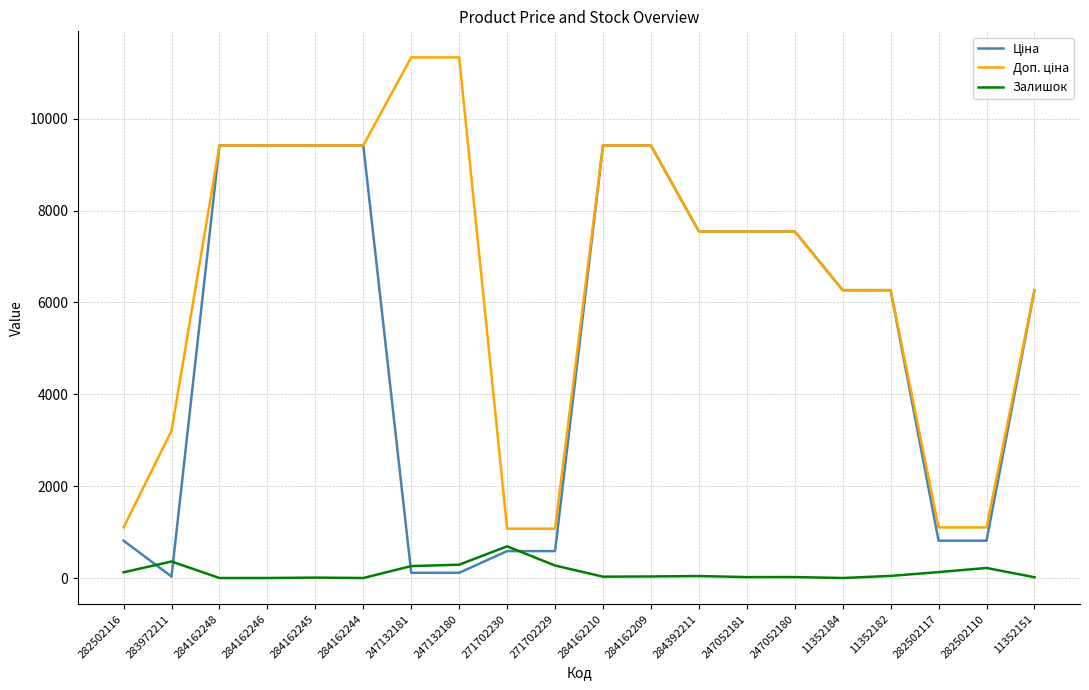

What is the difference between the highest and lowest values at 271702230?

488.5